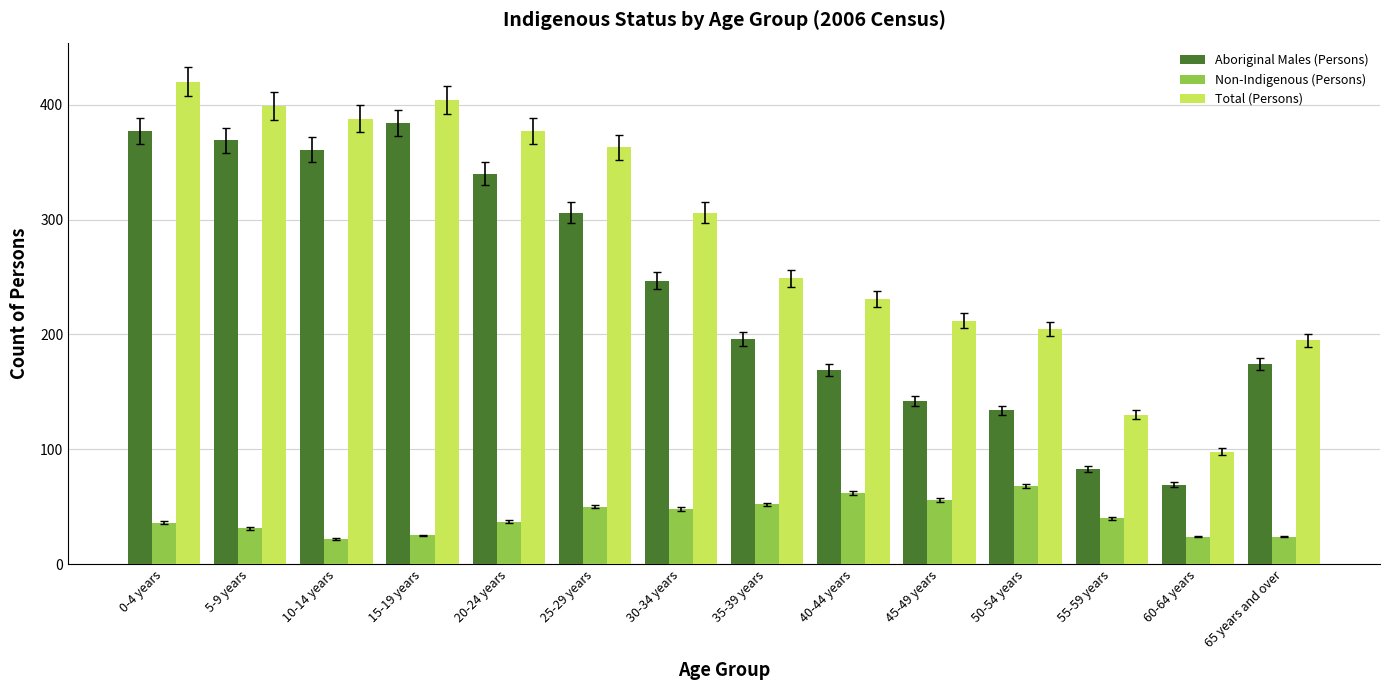

How many values in the Aboriginal Males (Persons) series are below 247?

7